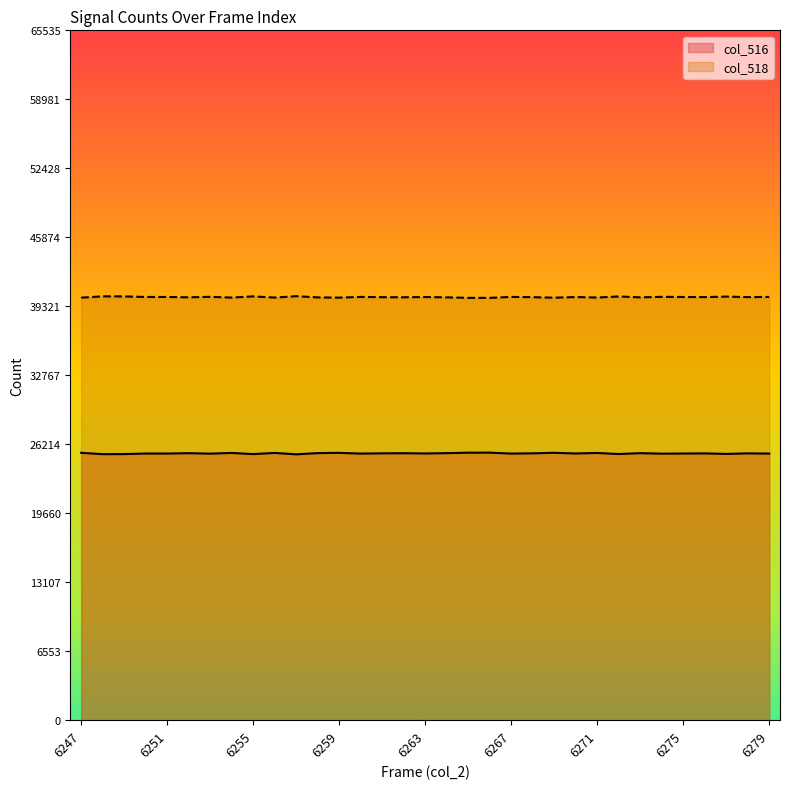

Between 6274 and 6276, which series saw the biggest shift?

col_516